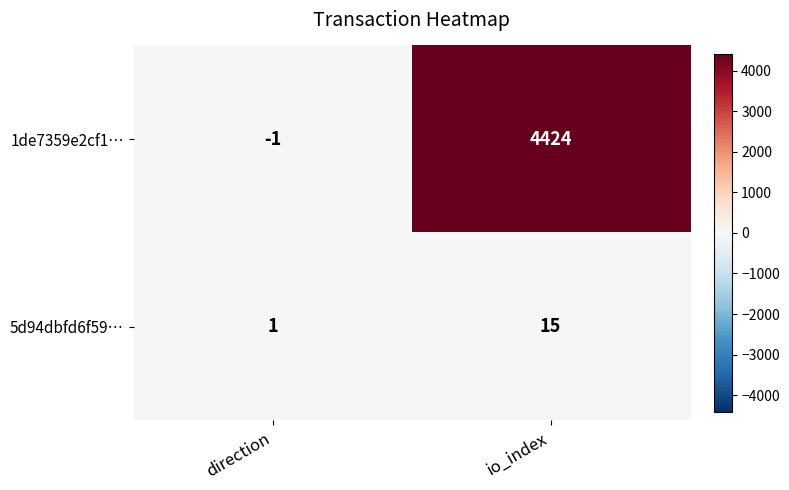

What is the average value of the 1de7359e2cf1… series?

2212